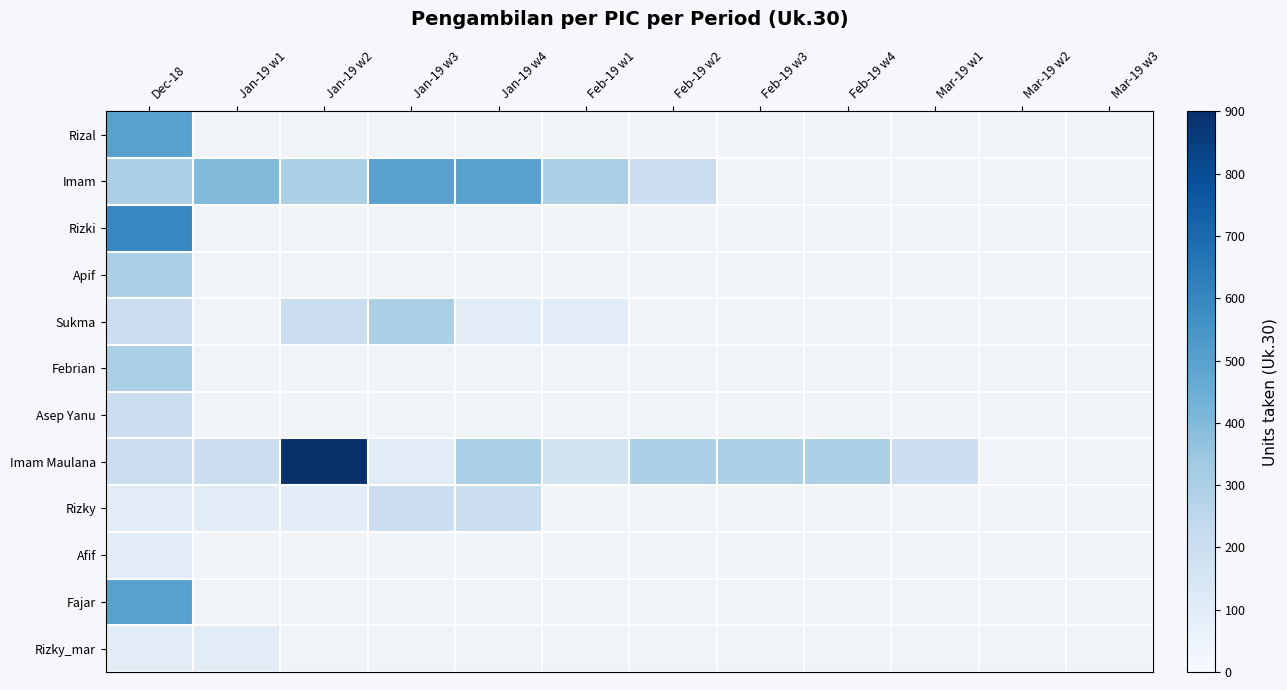

Between Mar-19 w3 and Feb-19 w1, which is larger?

Feb-19 w1